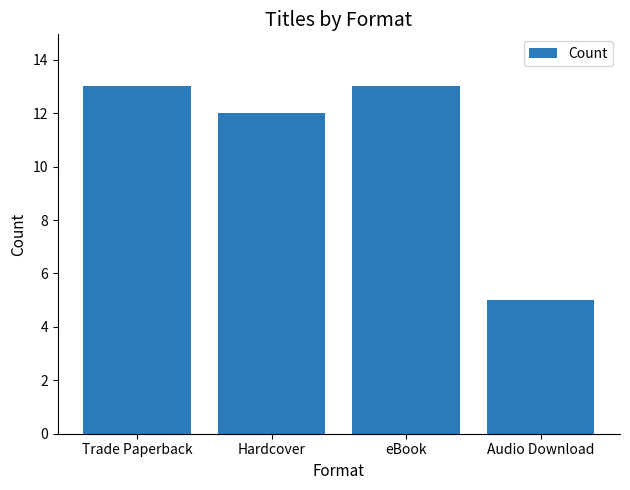

Reading right to left, list all the values displayed in this chart.

Audio Download=5	eBook=13	Hardcover=12	Trade Paperback=13